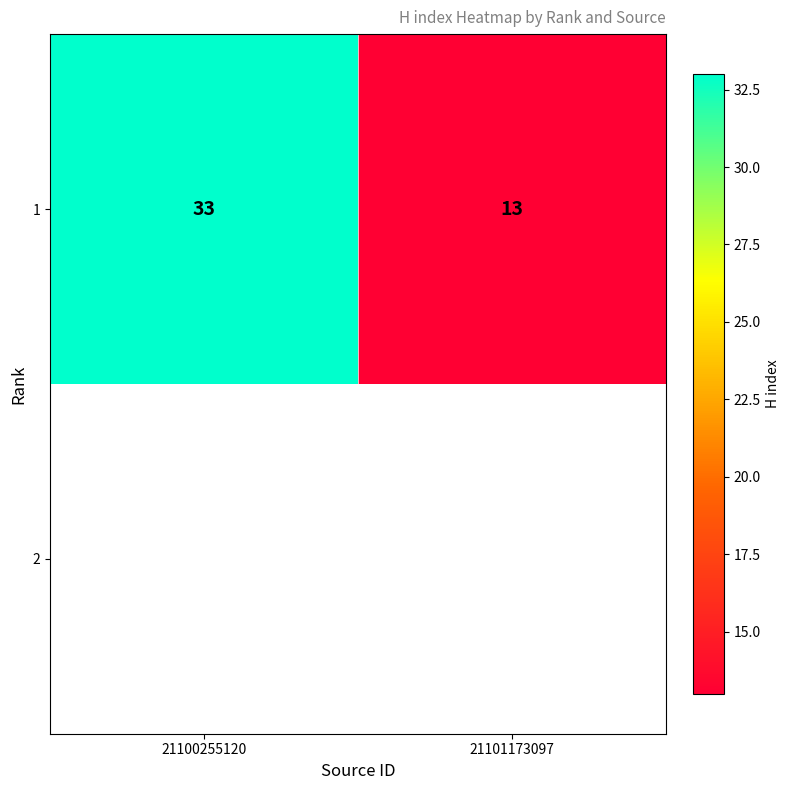

How many values are between 13 and 33?

2